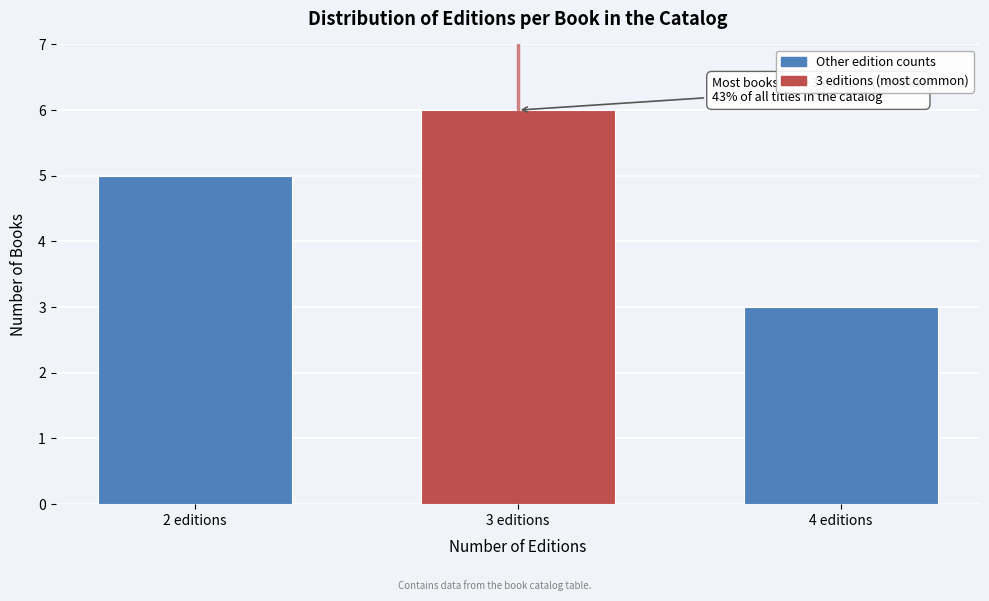

Reading right to left, transcribe all the data shown in this chart.

3	6	5